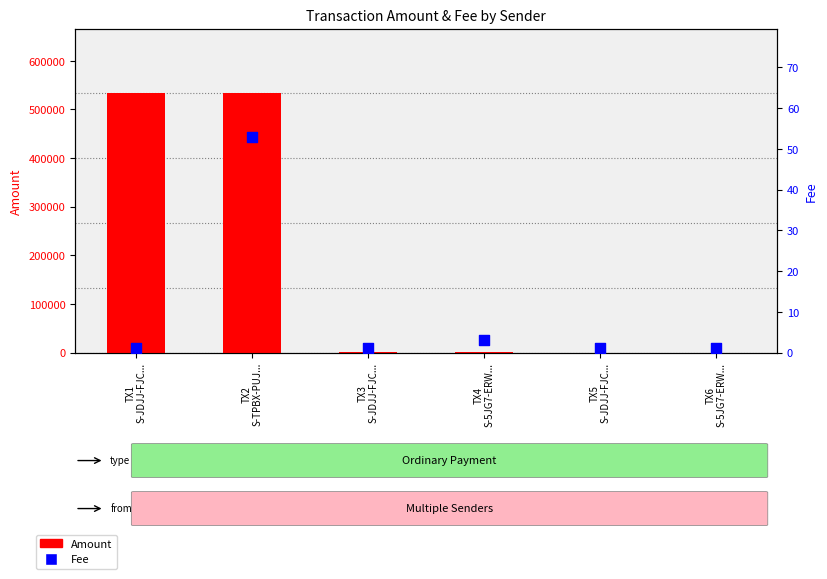

Which series reaches the maximum Y coordinate?

Amount